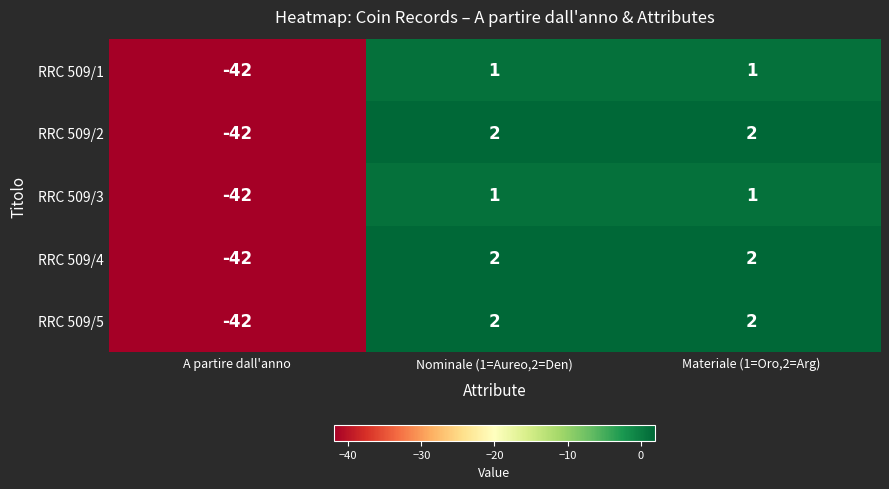

What is the total value across all series at Nominale (1=Aureo,2=Den)?

8